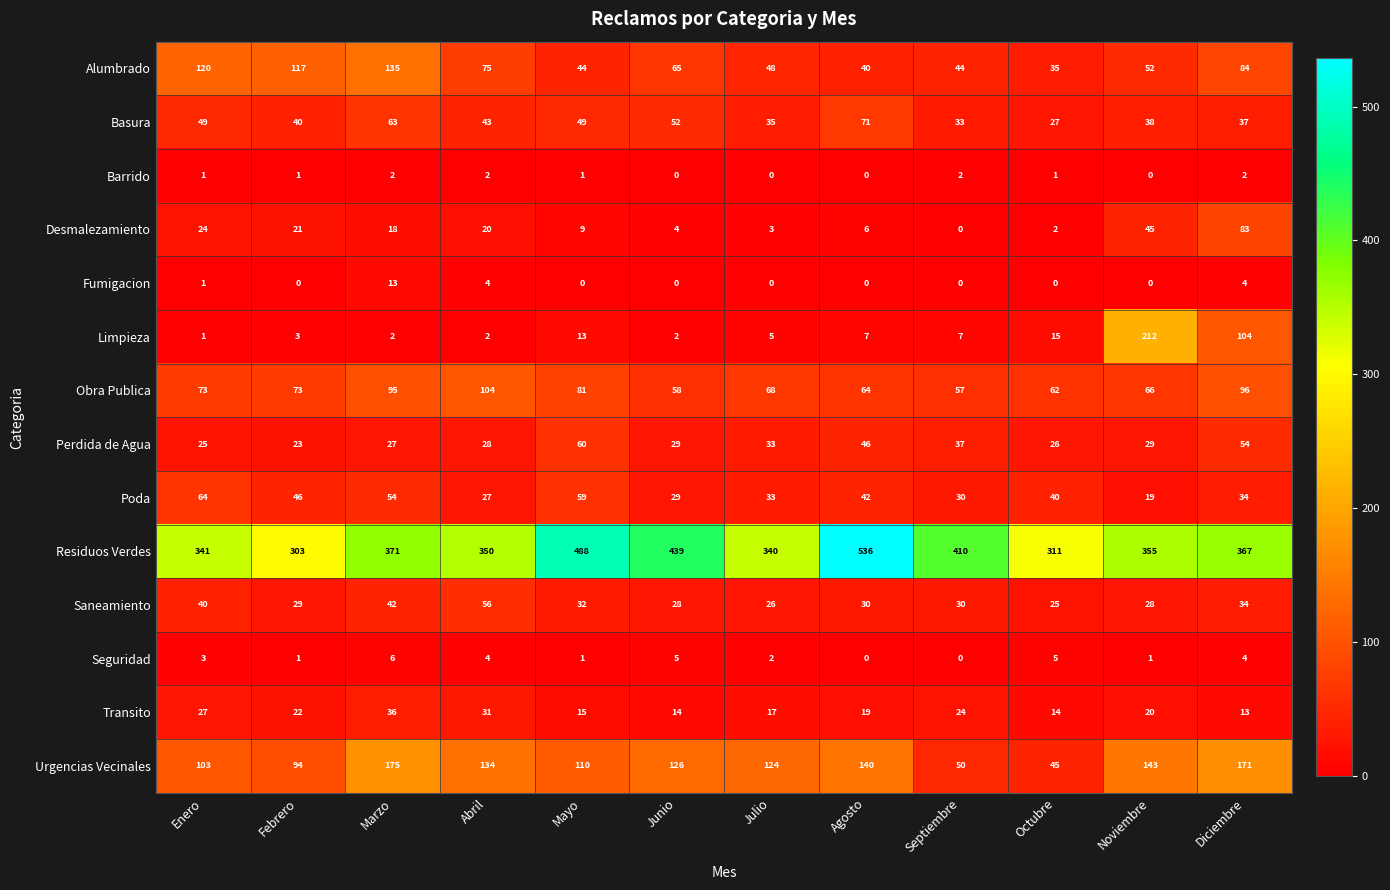

Count the Barrido values in the range 0 to 2.

12